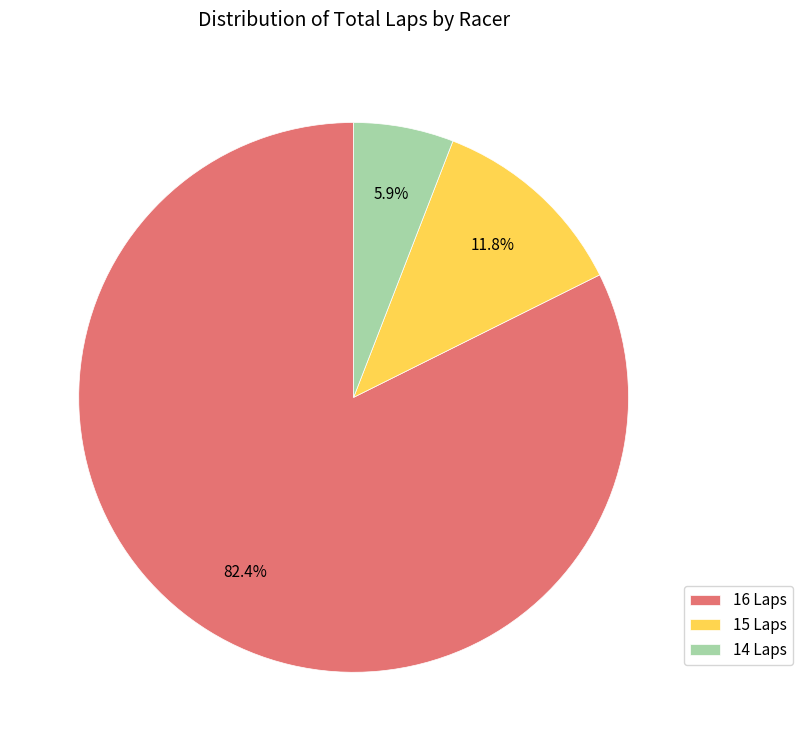

Combined, do 16 Laps and 15 Laps account for over 50%?

Yes